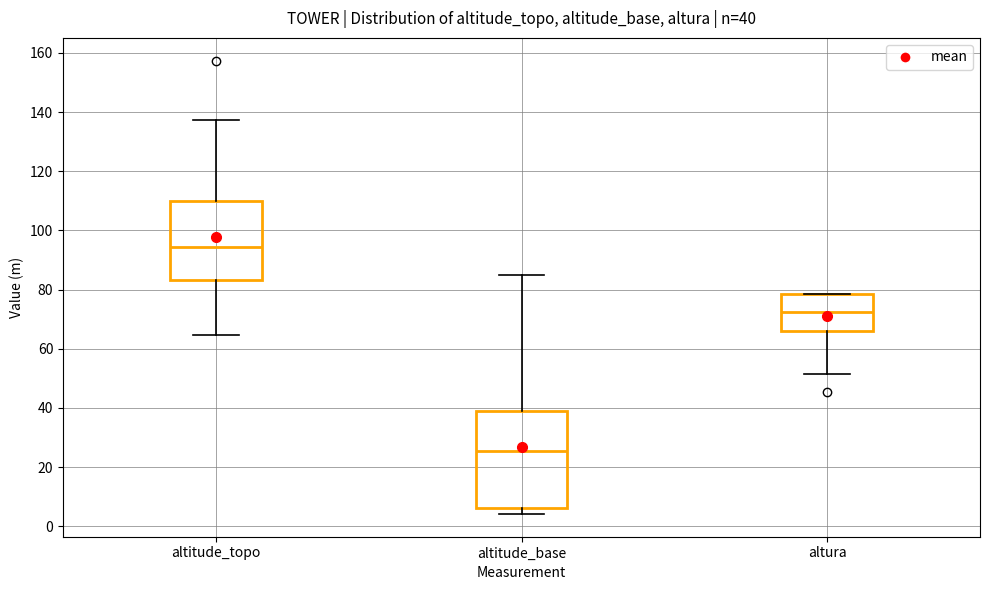

Comparing the boxes themselves (not the whiskers), which one is the tallest?

altitude_base